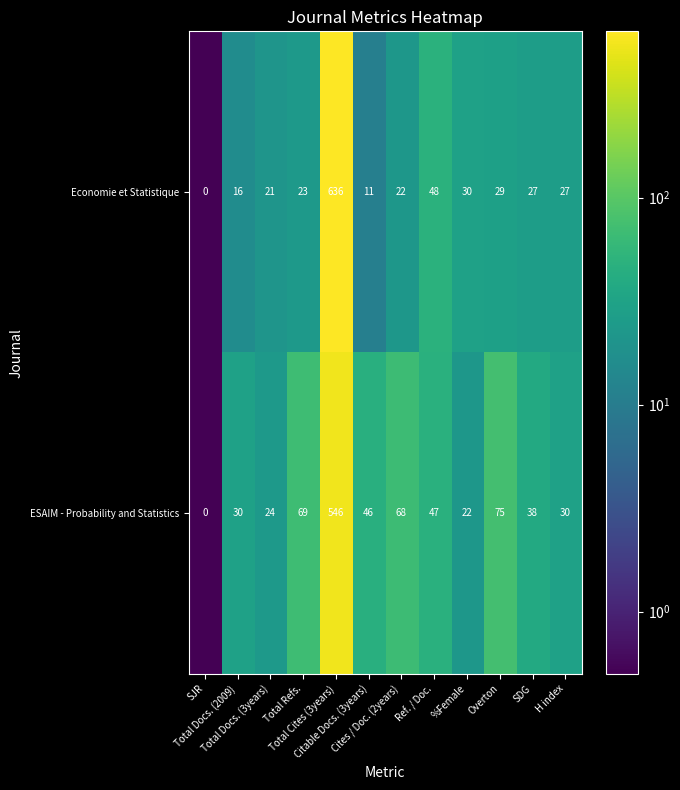

Which series has the largest range (max minus min)?

Economie et Statistique